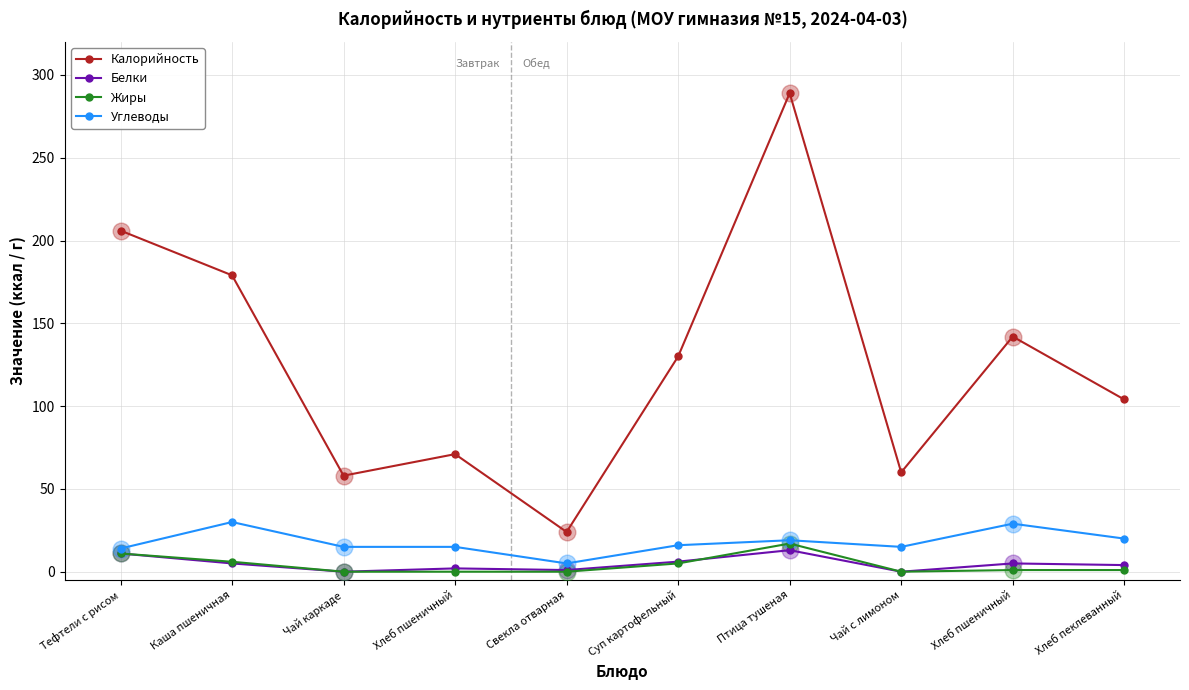

The Жиры series shows 28.6 at Птица тушеная. True or false?

False